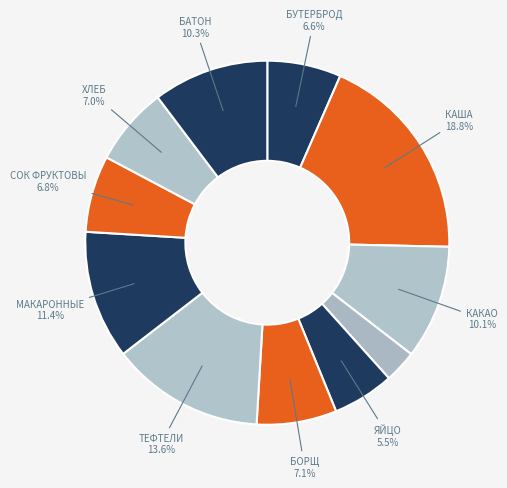

Count the number of slices in the pie.

11